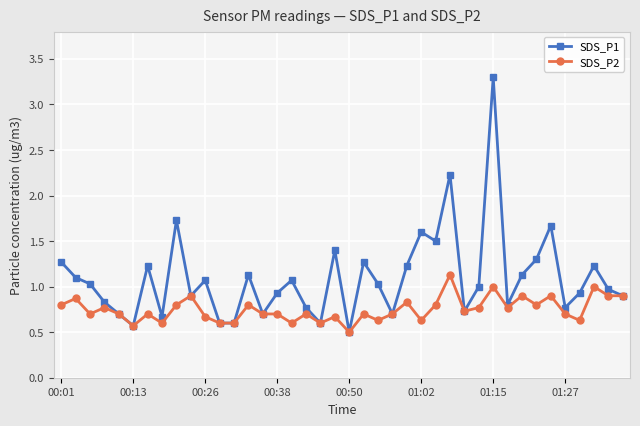

What are all the series names shown in the legend?

SDS_P1, SDS_P2